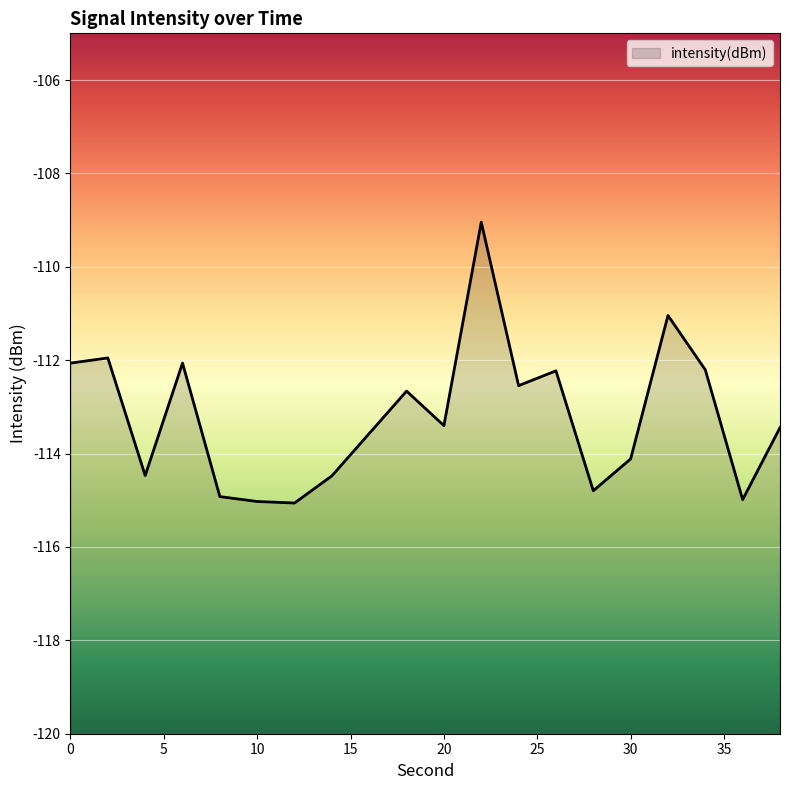

What is the minimum value shown in the chart?

-115.1